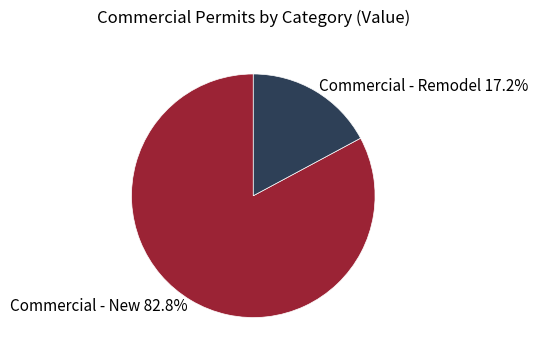

What percentage is the Commercial - New slice, to the nearest percent?

83%